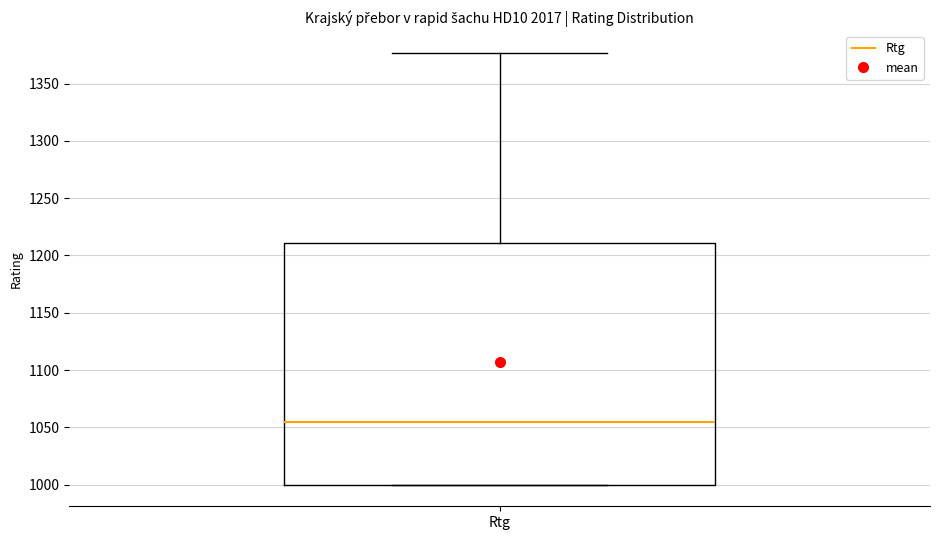

Read this box plot against the y-axis: the position of the median line, the range covered by the box, and the ends of both whiskers. The values are not printed on the chart, so give them approximately, as read against the axis.

median 1055, box 1000 to 1210, whiskers 1000 to 1375